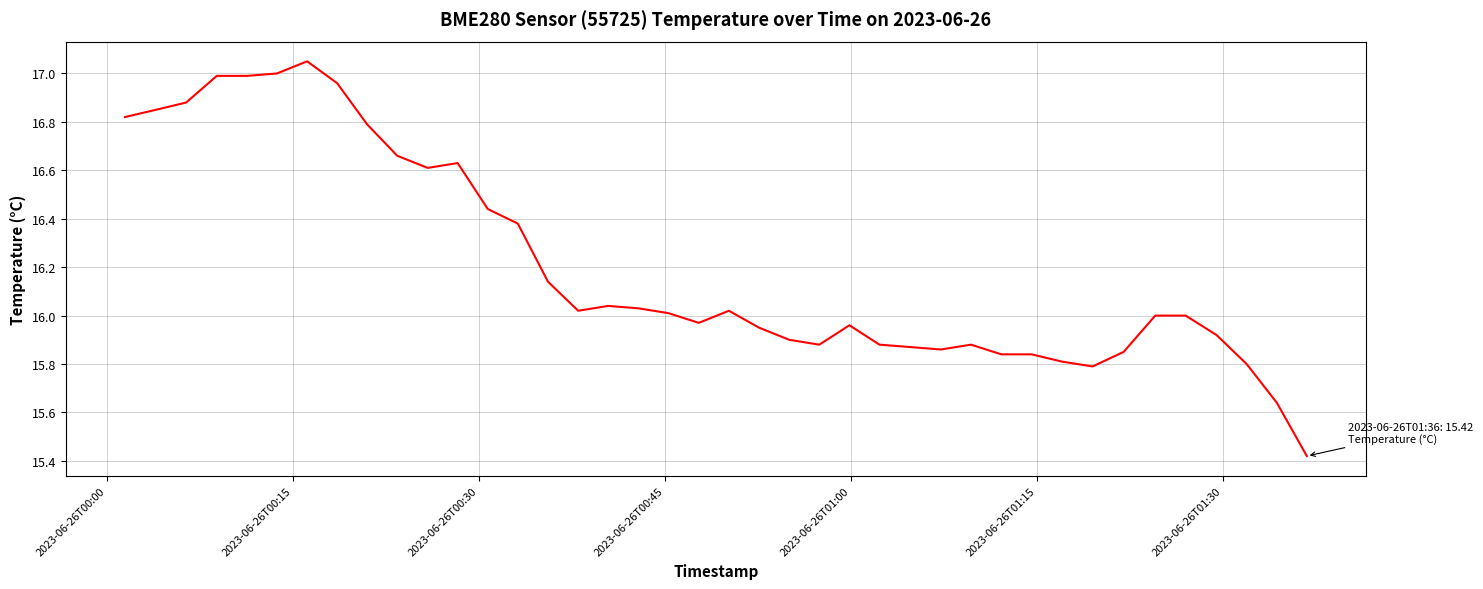

What is the difference between the maximum and minimum values?

1.6